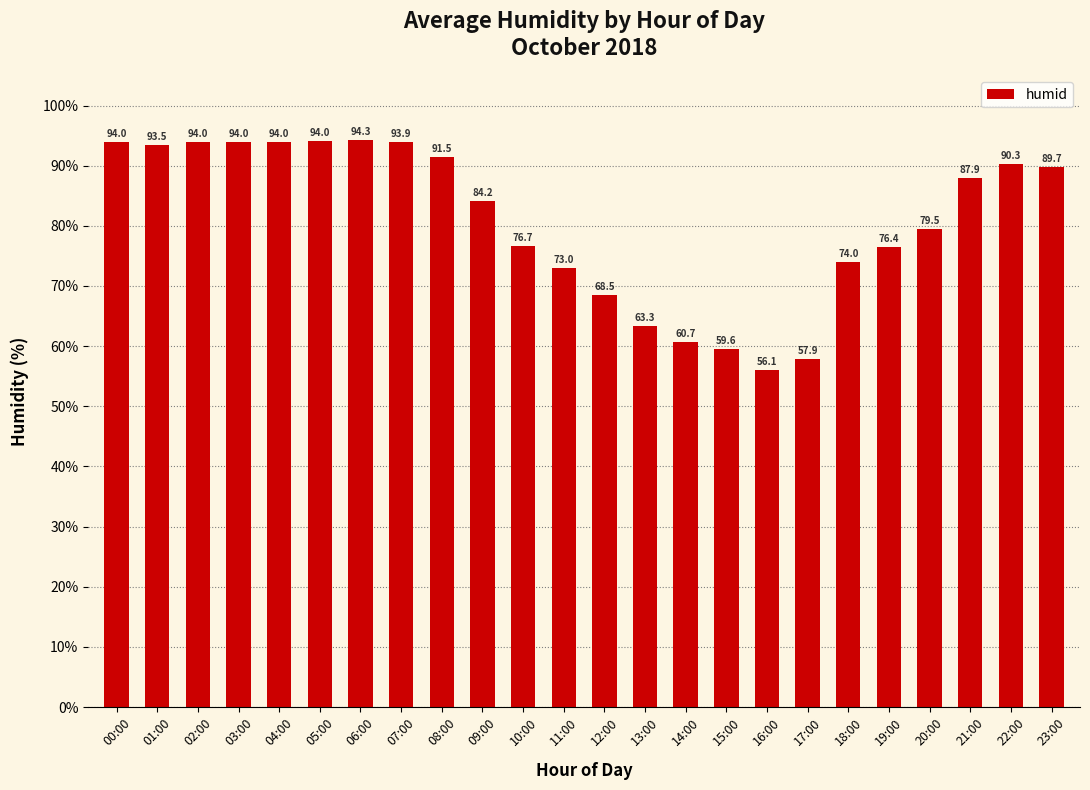

The value at 19:00 is 76.4. True or false?

True